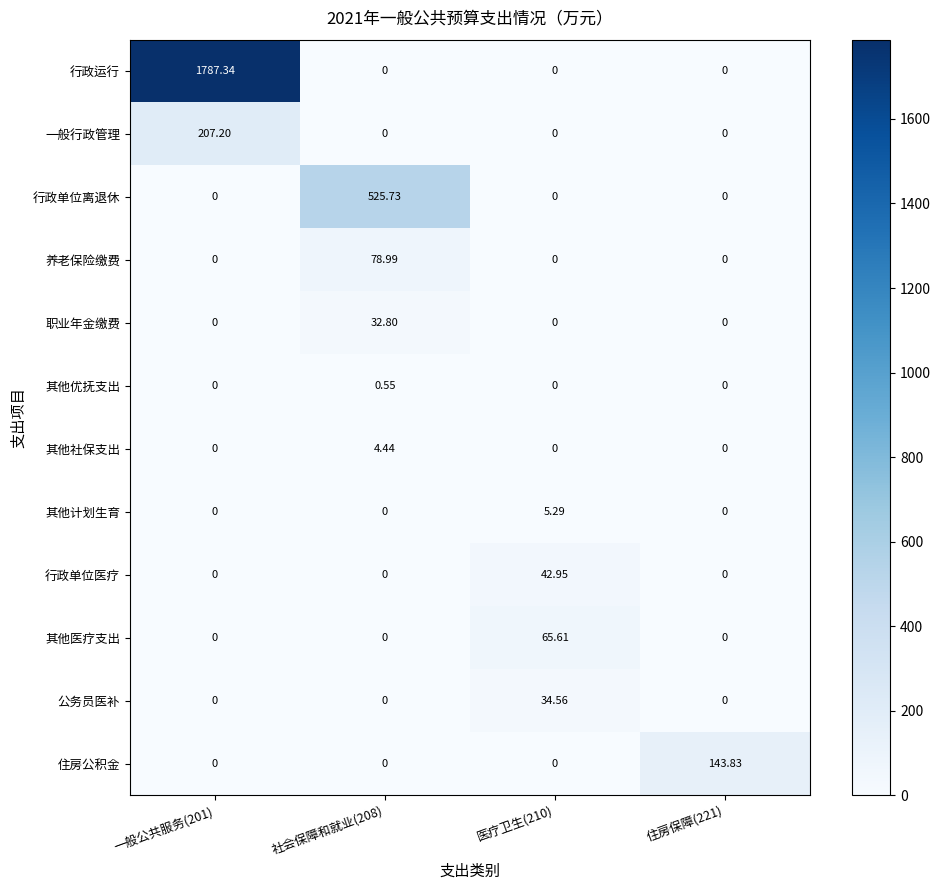

Between 一般公共服务(201) and 社会保障和就业(208), which series saw the biggest shift?

行政运行